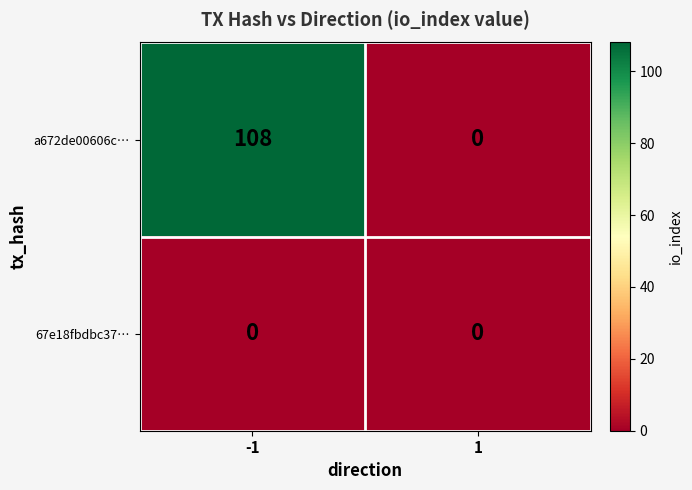

The value of a672de00606c… at -1 is 108. True or false?

True